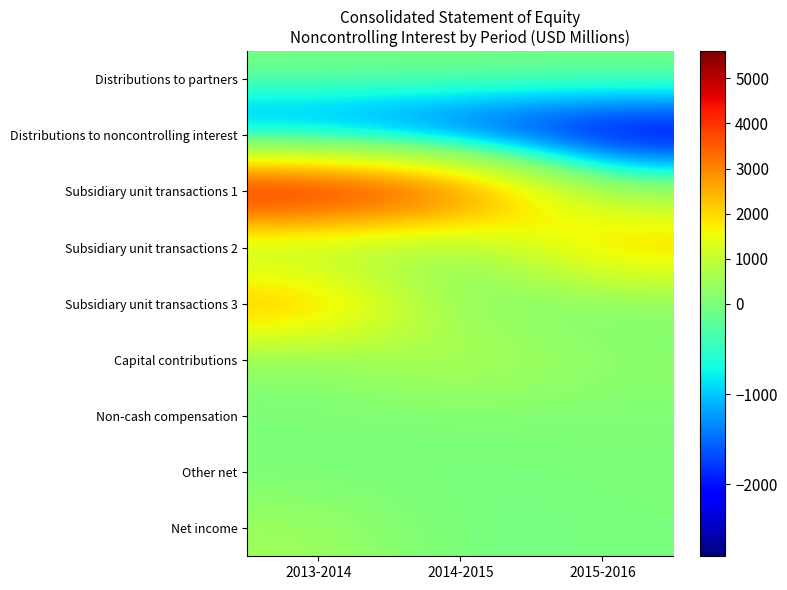

Reading left to right, list all the values displayed in this chart.

Distributions to partners: 2013-2014=0	2014-2015=0	2015-2016=0
Distributions to noncontrolling interest: 2013-2014=-1905	2014-2015=-2335	2015-2016=-2795
Subsidiary unit transactions 1: 2013-2014=5604	2014-2015=4415	2015-2016=307
Subsidiary unit transactions 2: 2013-2014=99	2014-2015=0	2015-2016=2559
Subsidiary unit transactions 3: 2013-2014=2907	2014-2015=0	2015-2016=0
Capital contributions: 2013-2014=139	2014-2015=875	2015-2016=236
Non-cash compensation: 2013-2014=51	2014-2015=62	2015-2016=74
Other net: 2013-2014=-33	2014-2015=-31	2015-2016=14
Net income: 2013-2014=491	2014-2015=-96	2015-2016=0